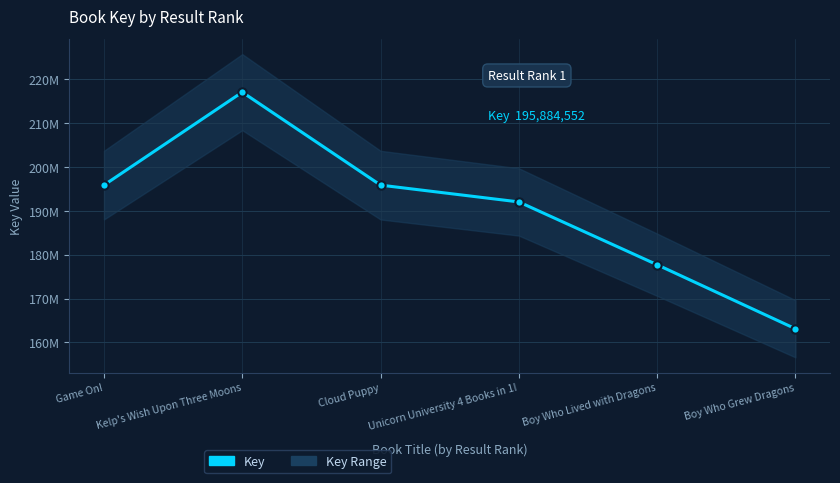

At which category does the chart reach its peak across all series?

Kelp's Wish Upon Three Moons